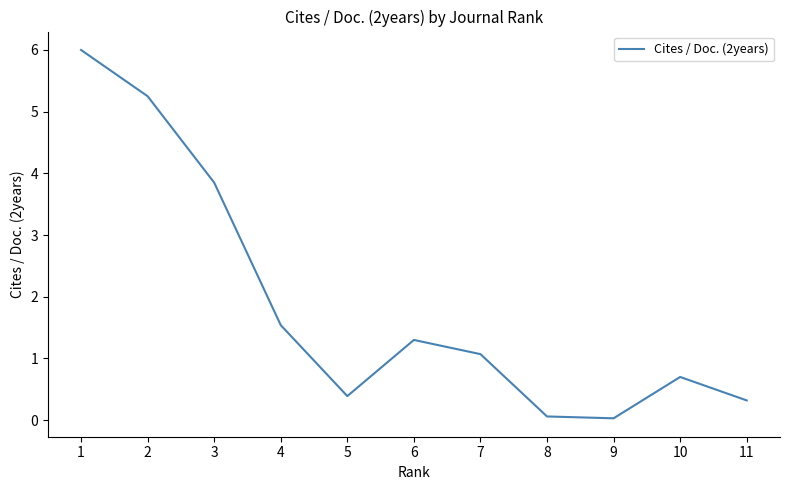

Which has a higher value, 1 or 8?

1